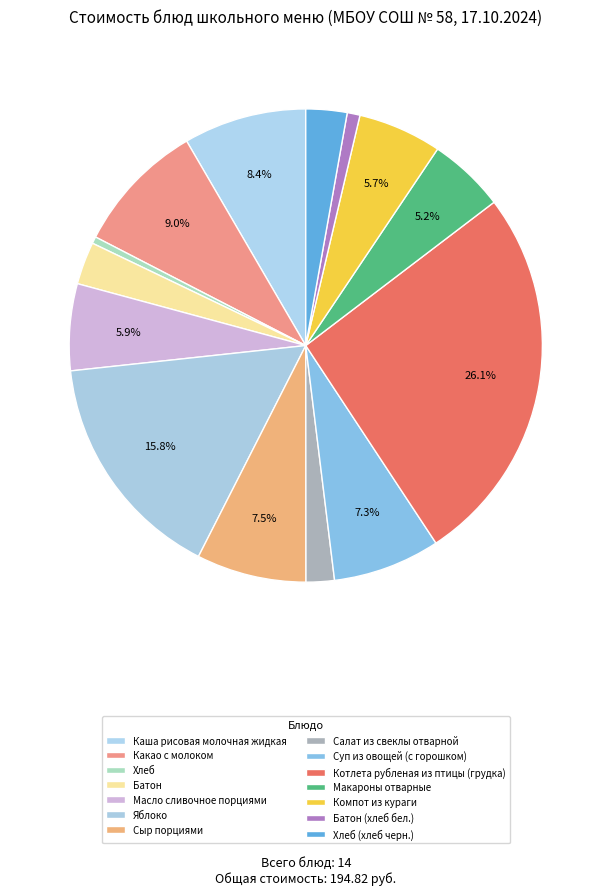

Is Хлеб the majority of the pie?

No